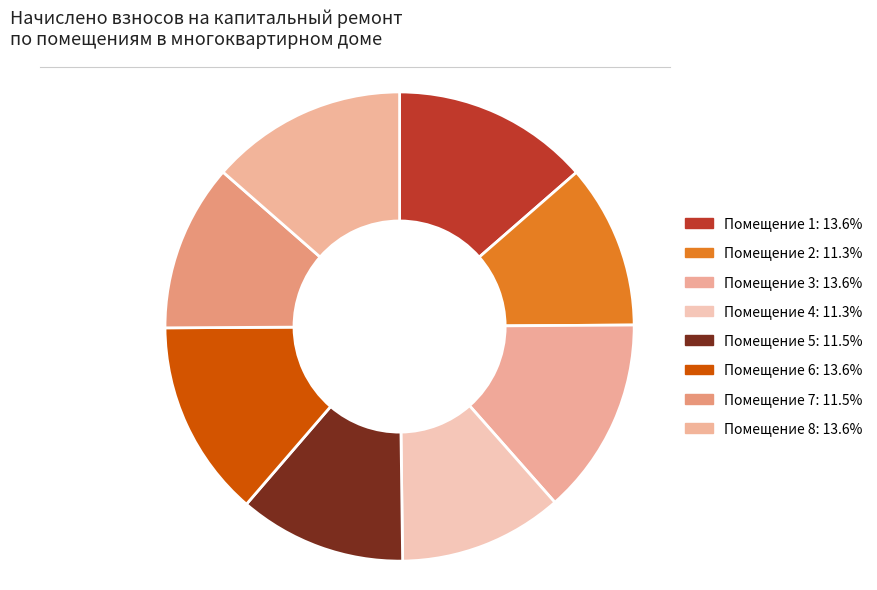

How many segments does this pie chart have?

8